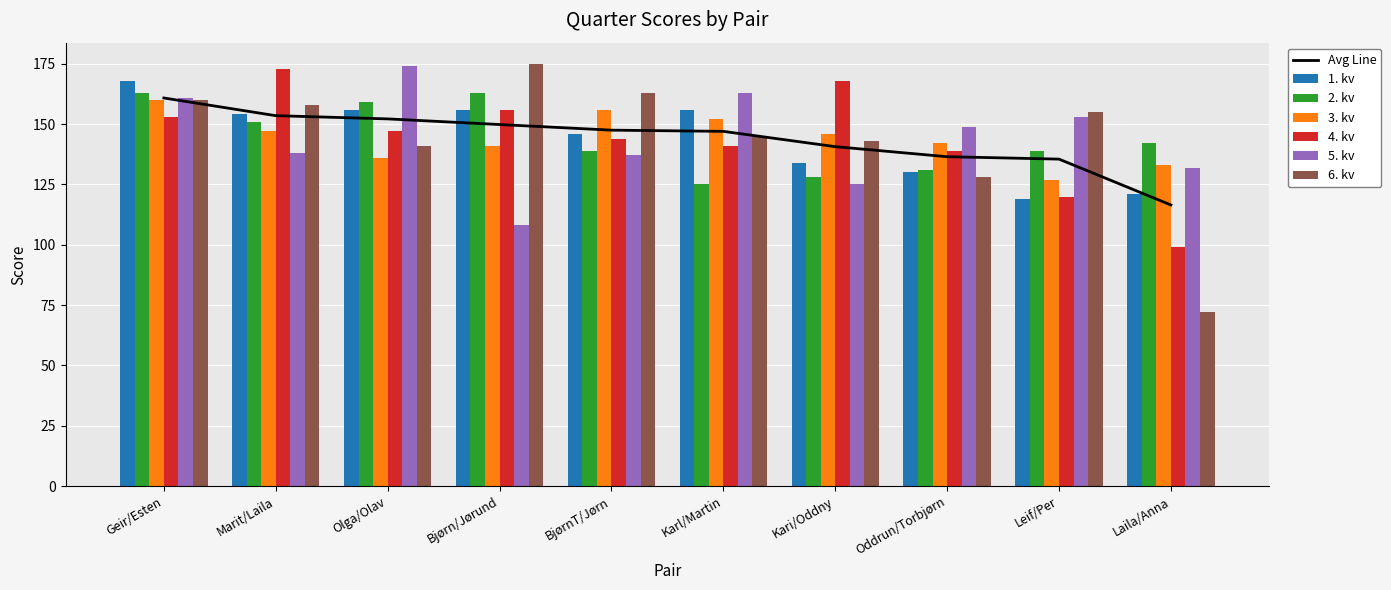

Read the 5. kv value at Geir/Esten.

161